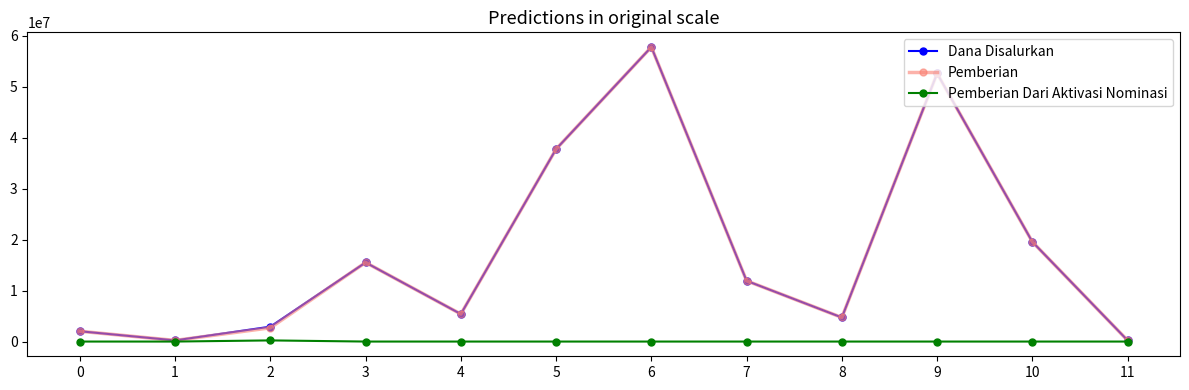

What is the spread (max minus min) of values at 8?

4725000